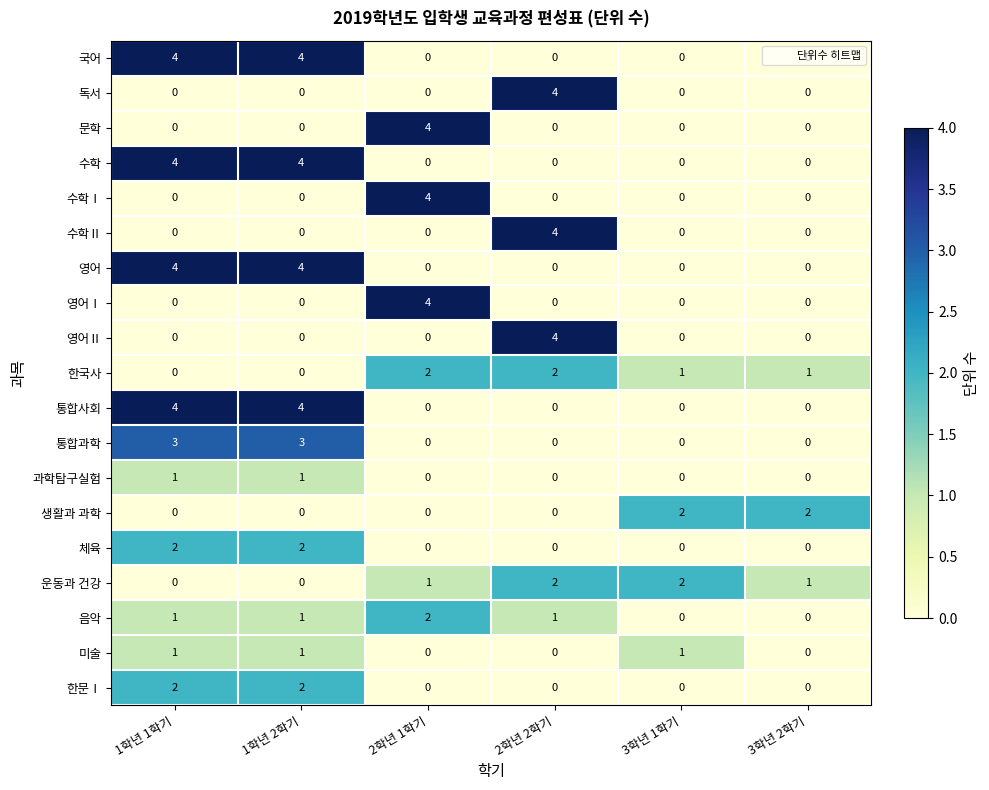

Count the number of categories in the chart.

6